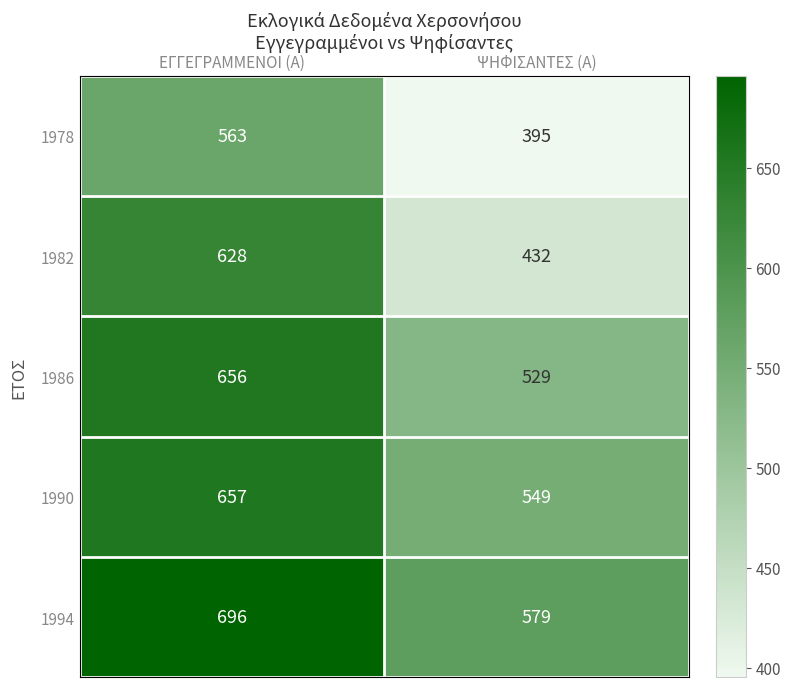

Which series changed the most between ΕΓΓΕΓΡΑΜΜΕΝΟΙ (Α) and ΨΗΦΙΣΑΝΤΕΣ (Α)?

1982